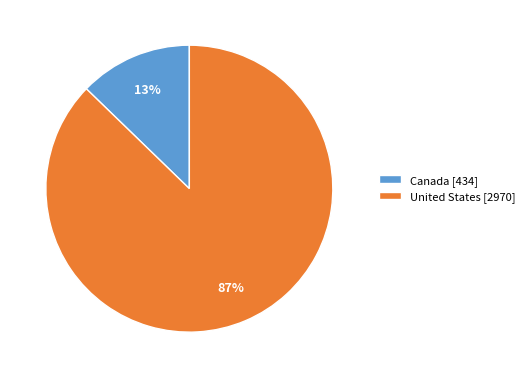

Is the sum of Canada [434] and United States [2970] greater than half?

Yes